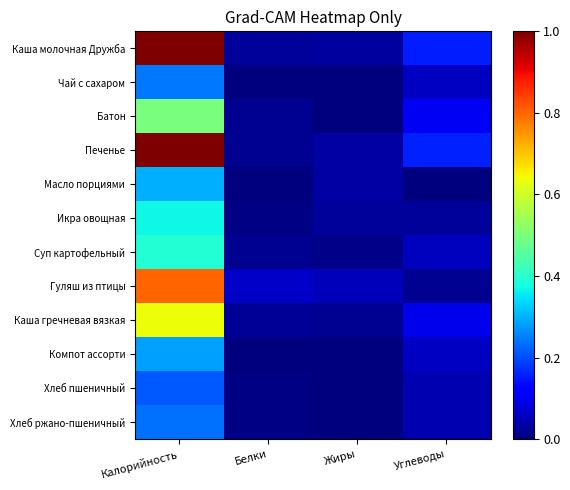

What is the difference between the highest and lowest values at Жиры?

0.1